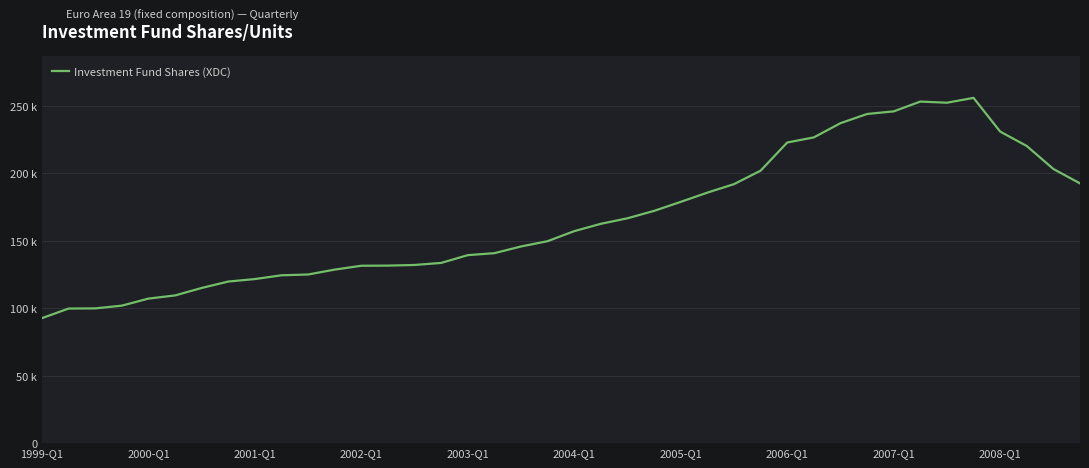

Is this an area chart (filled region under the line)?

No